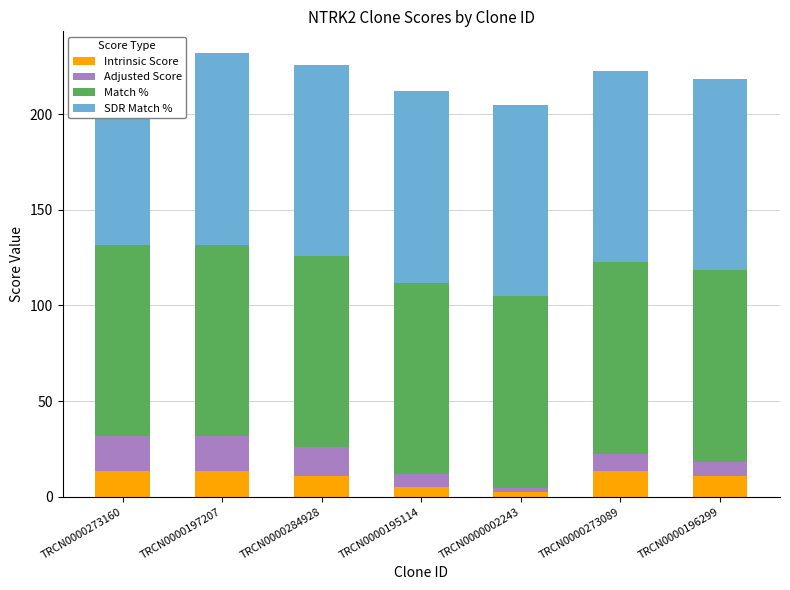

What is the label of the 4th bar from the right?

TRCN0000195114